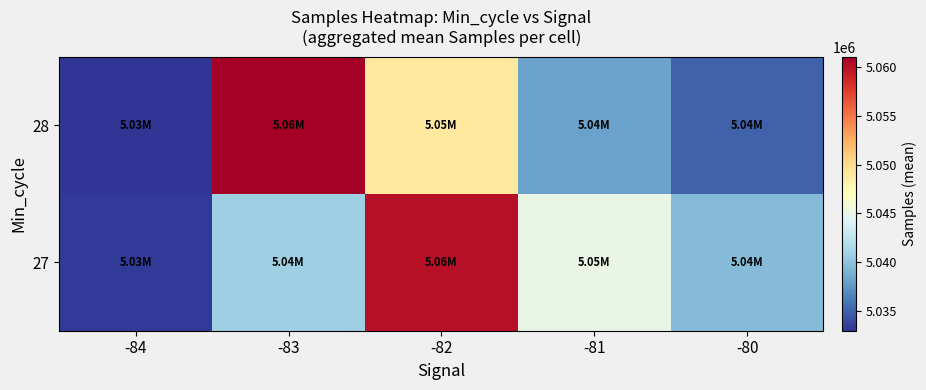

Rank the series by their average value, from highest to lowest.

27, 28